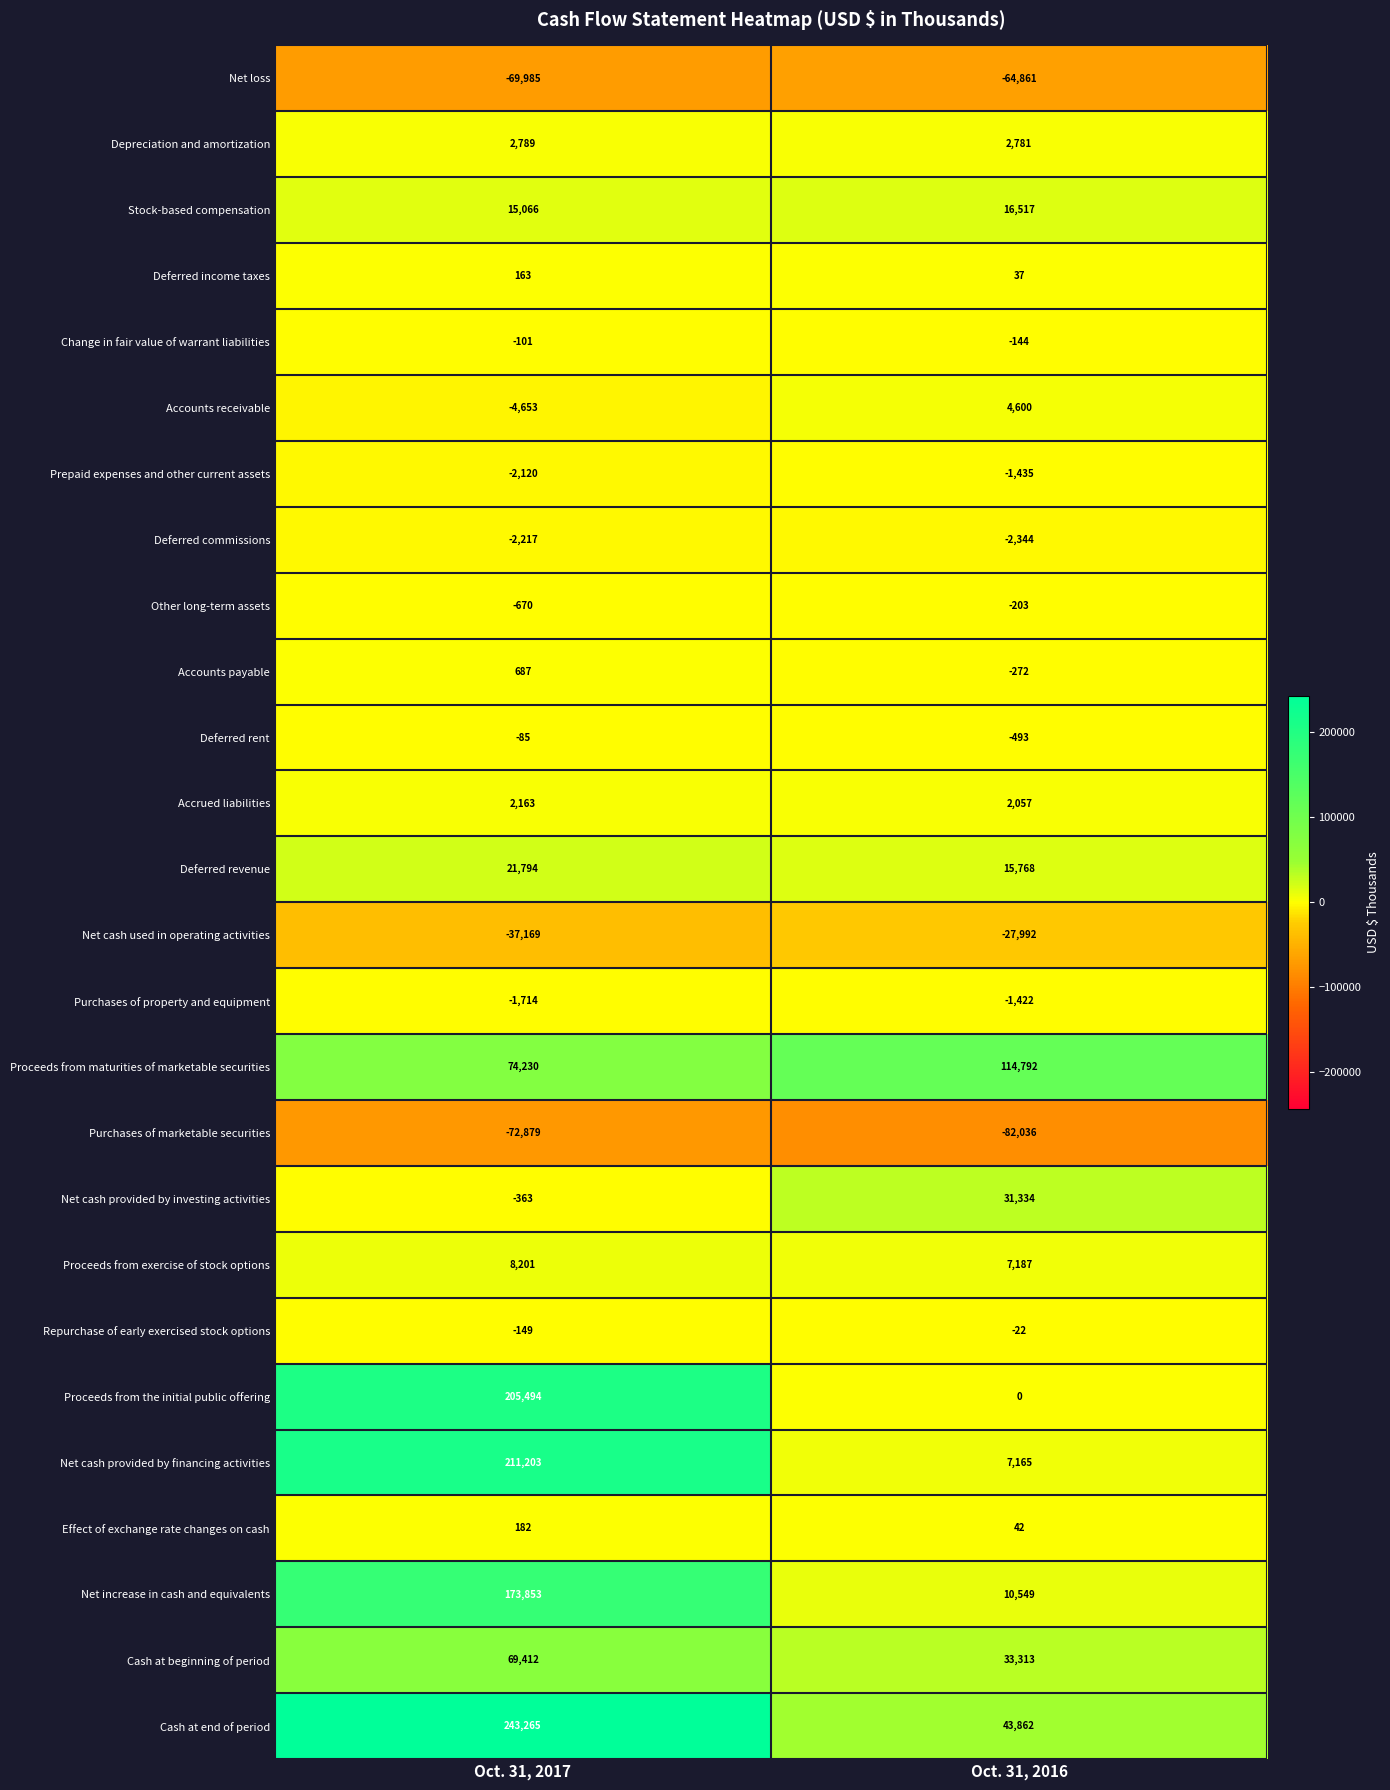

At which category is the sum across all series the highest?

Oct. 31, 2017